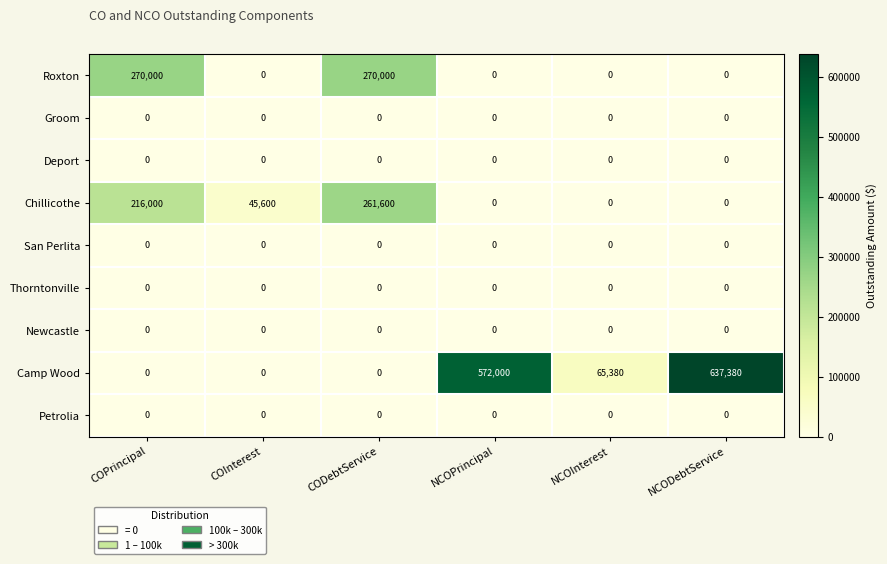

Which series has the largest total across all categories?

Camp Wood